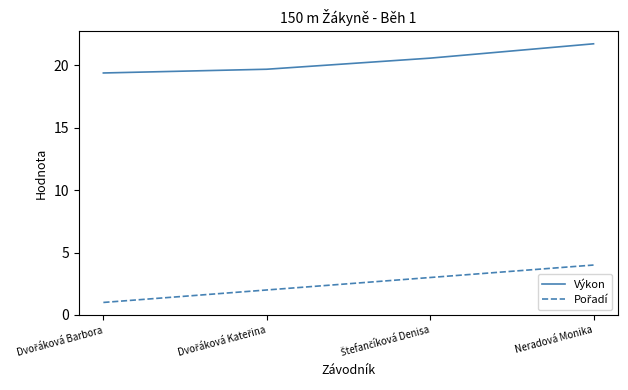

True or false: Výkon has more than 2 points higher than both neighbors.

False